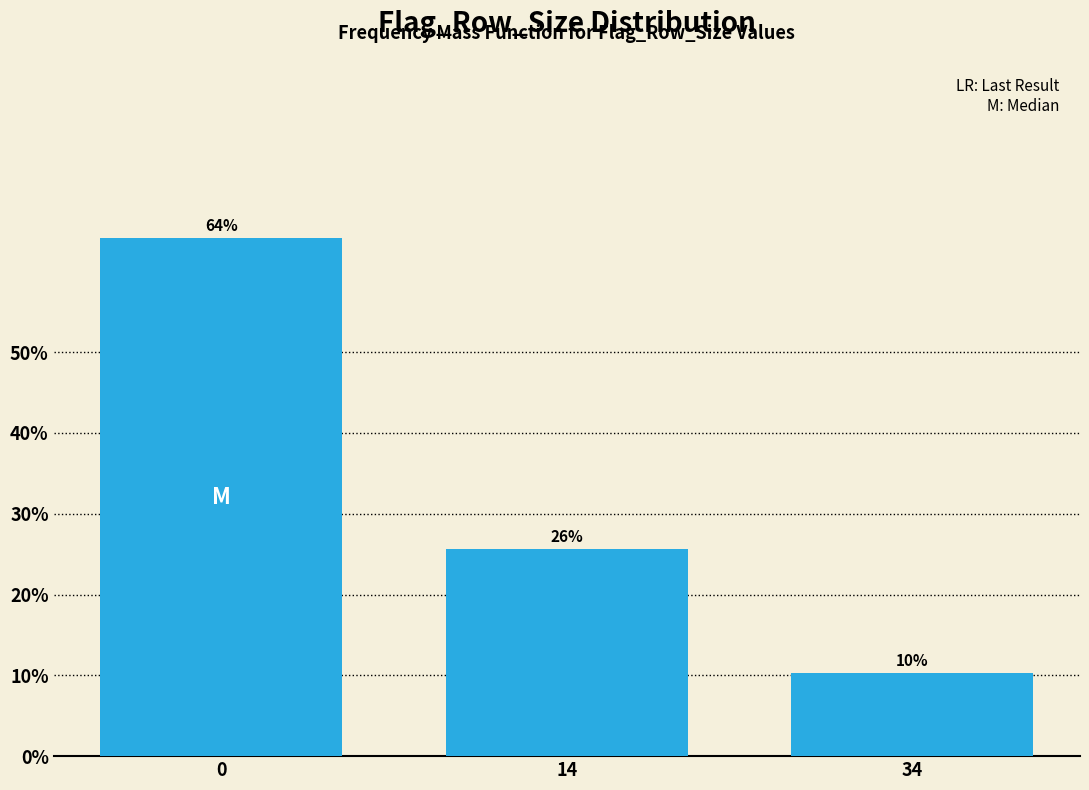

Does the chart contain any negative values?

No